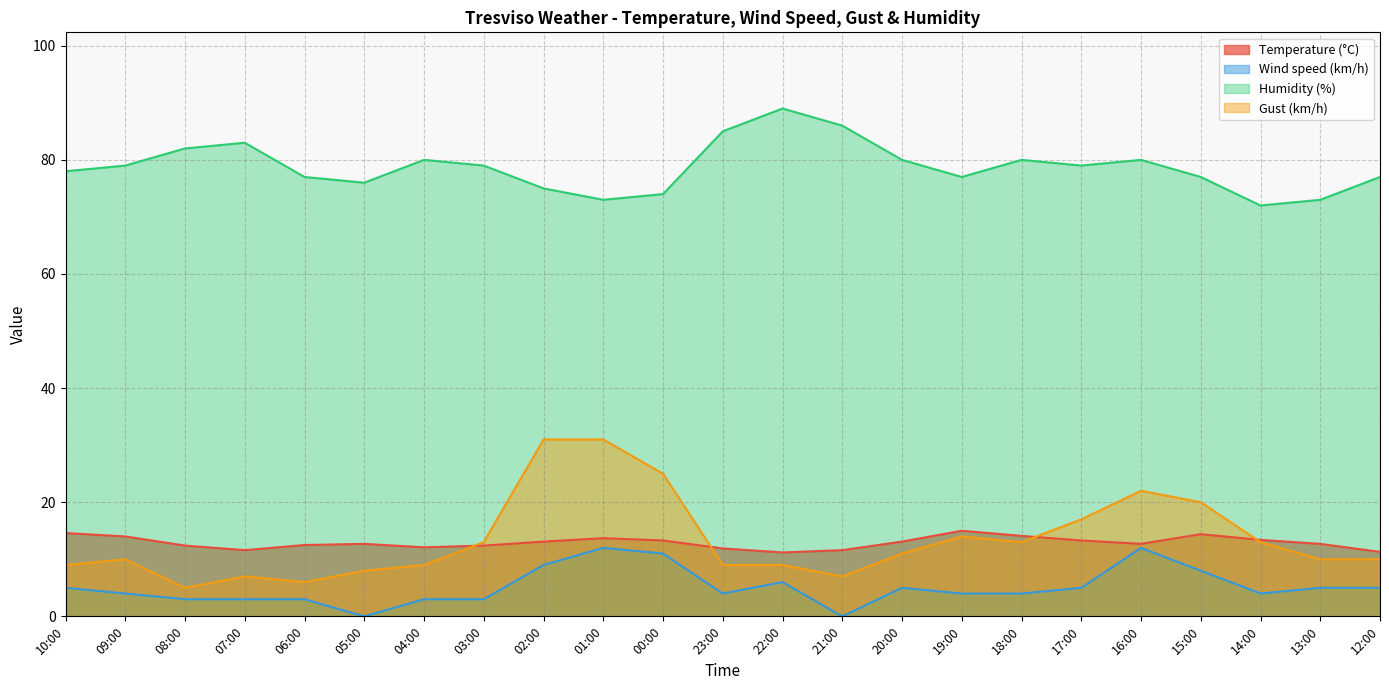

Between 18:00 and 05:00, which is larger?

18:00